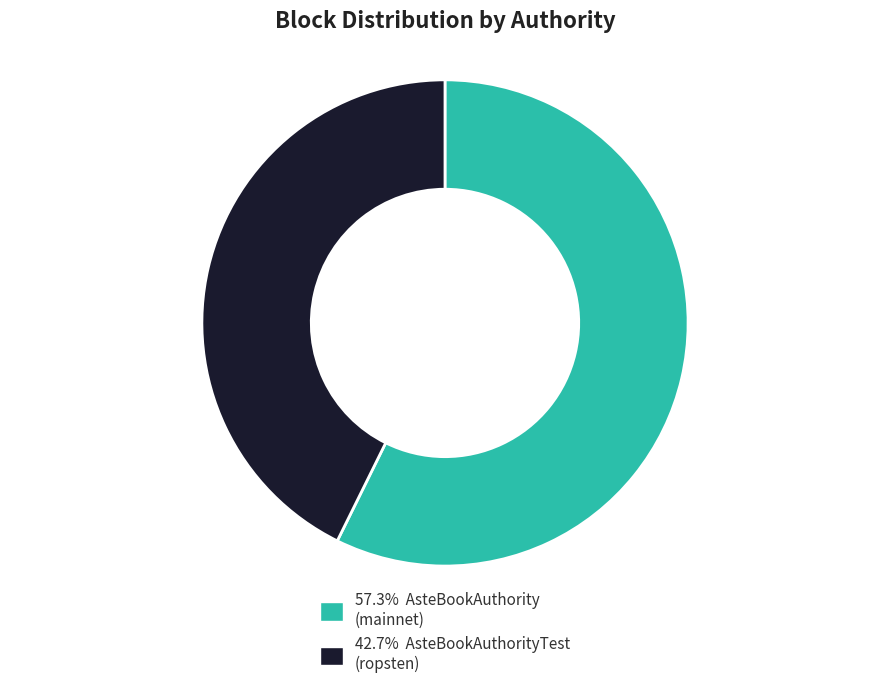

Is there any slice that represents more than half of the pie?

Yes